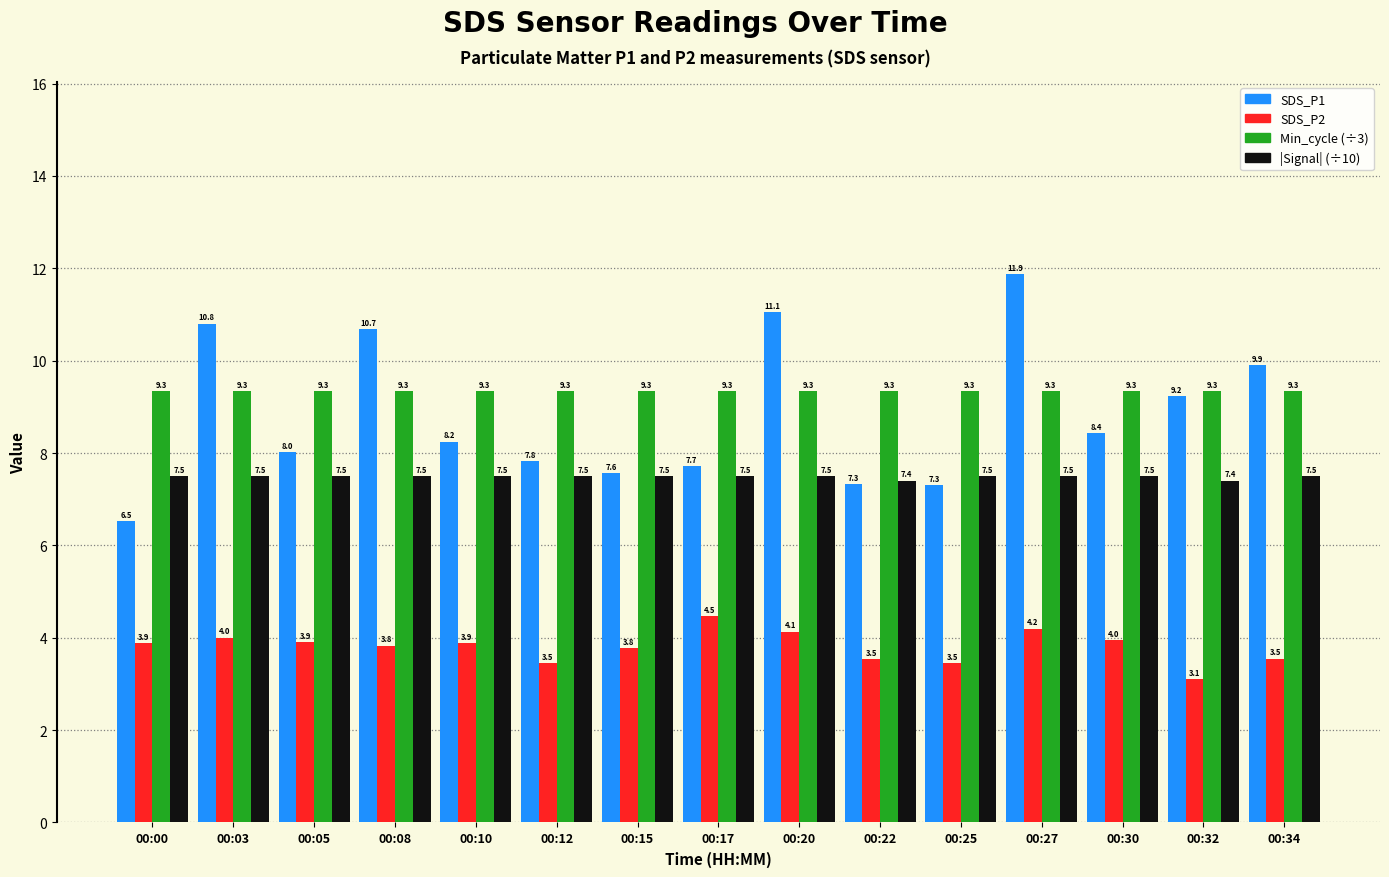

What is the smallest value displayed?

3.1